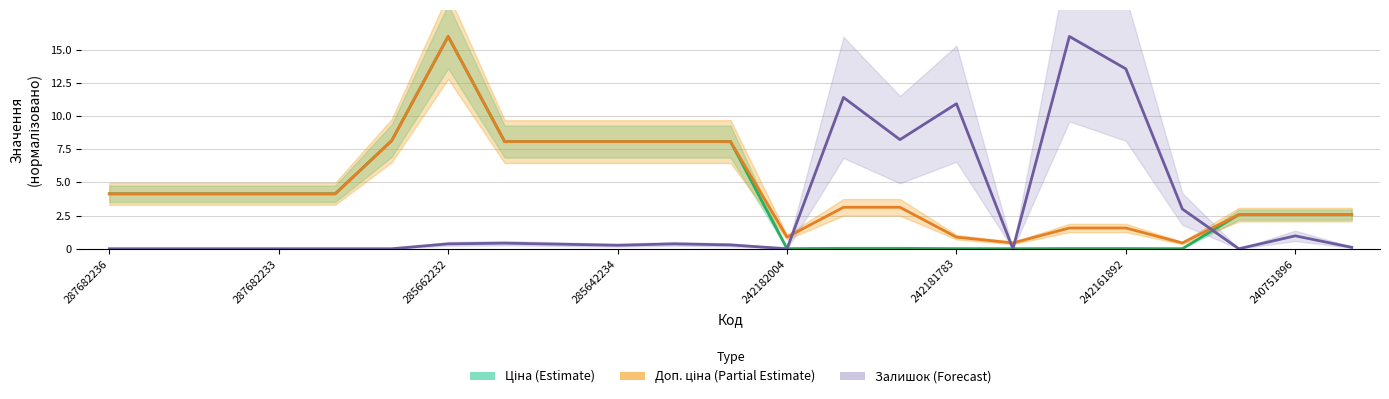

The Залишок (Forecast) series shows 0.1 at 11. True or false?

False